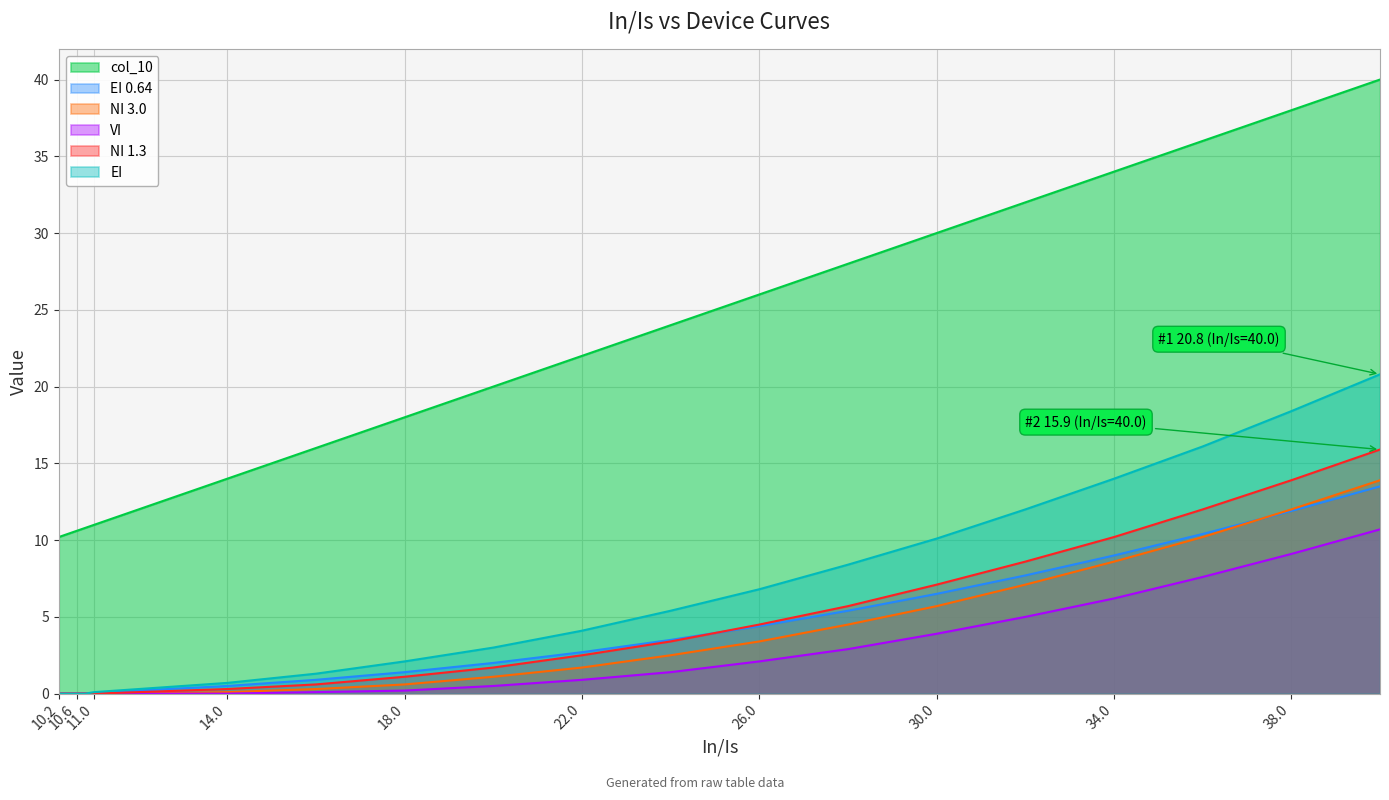

What is the label of the 15th point from the left?

30.0